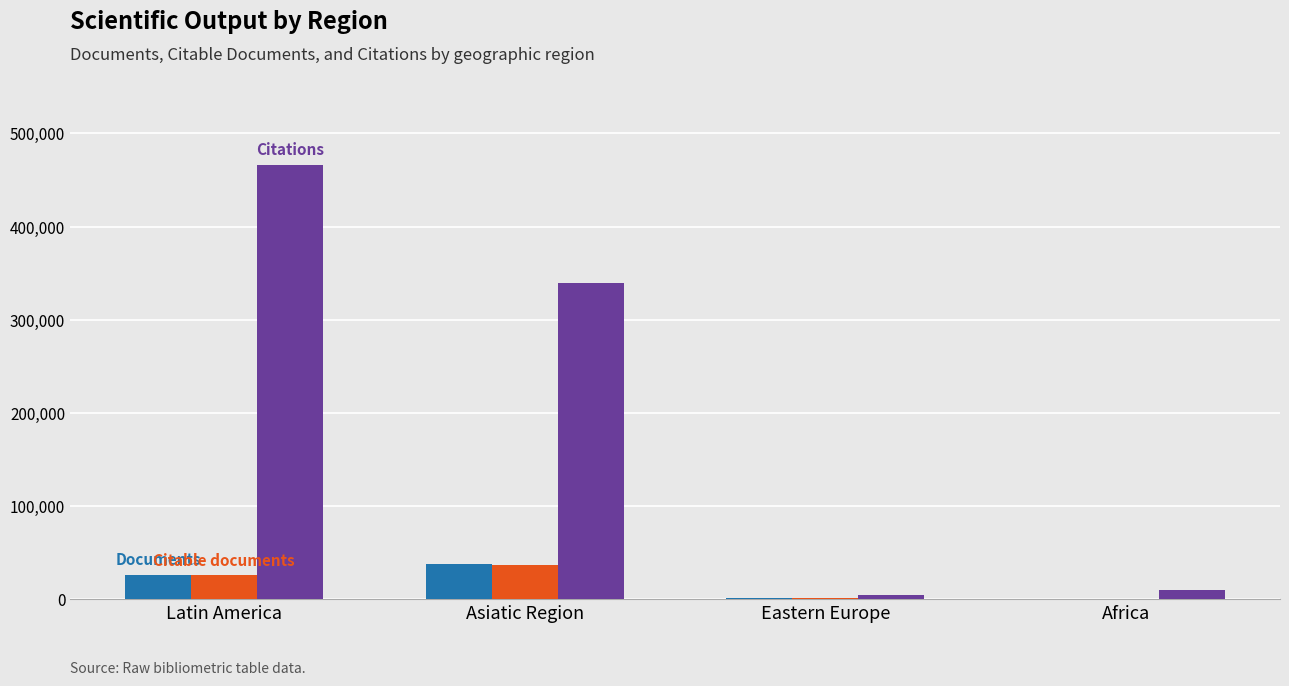

At which category does the chart reach its peak across all series?

Latin America